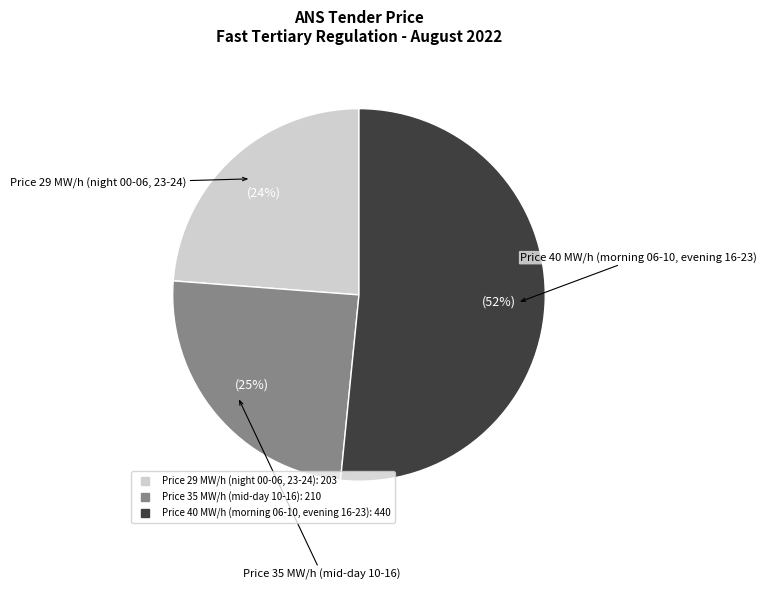

How many segments does this pie chart have?

3